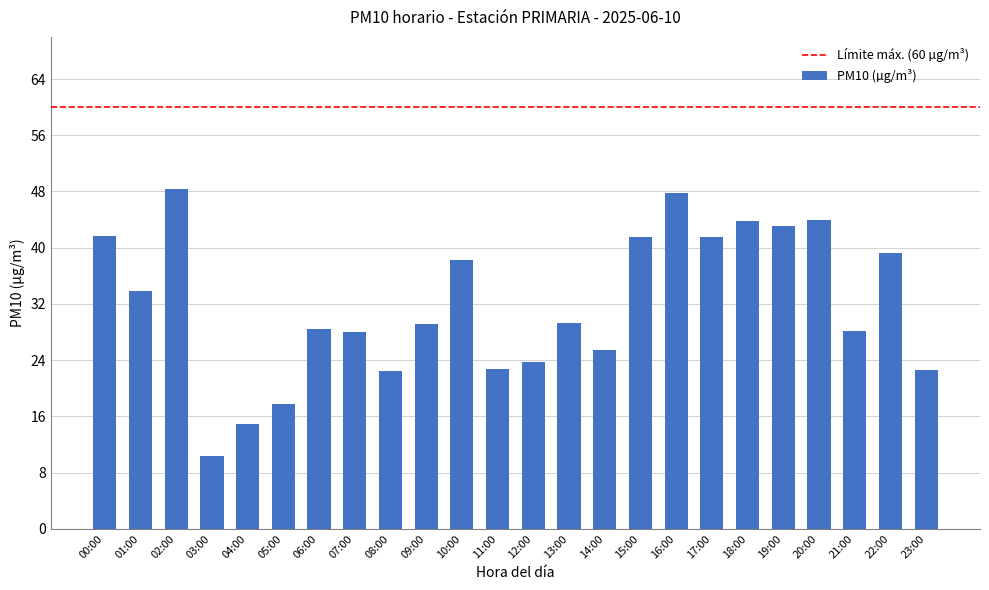

The chart shows a value of 49.1 at 09:00. True or false?

False